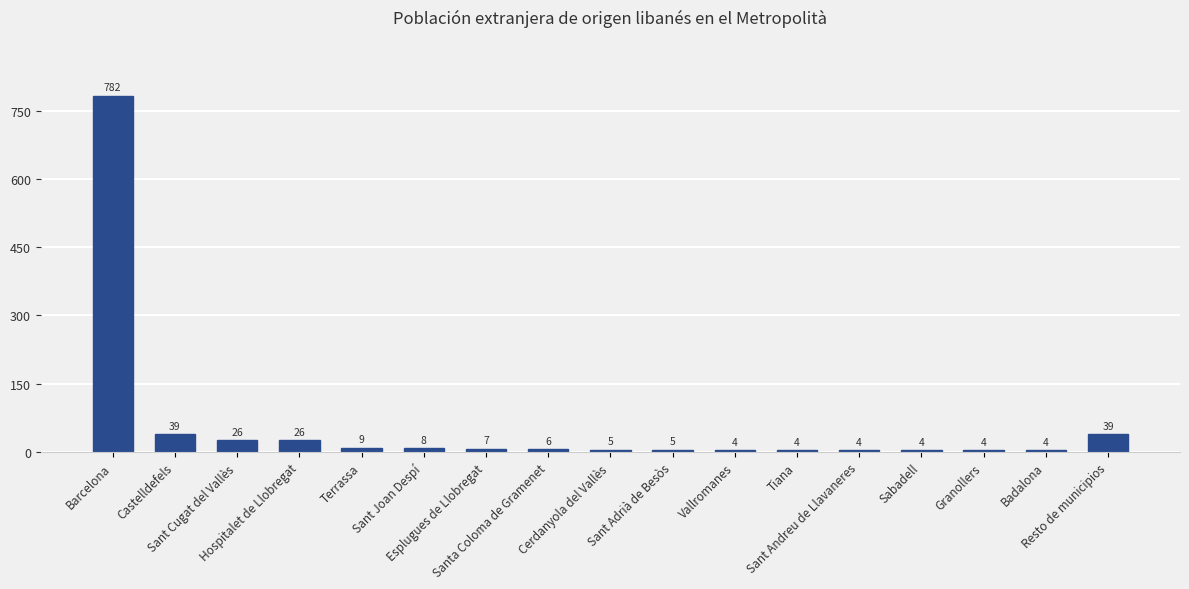

How many series are shown in this chart?

1